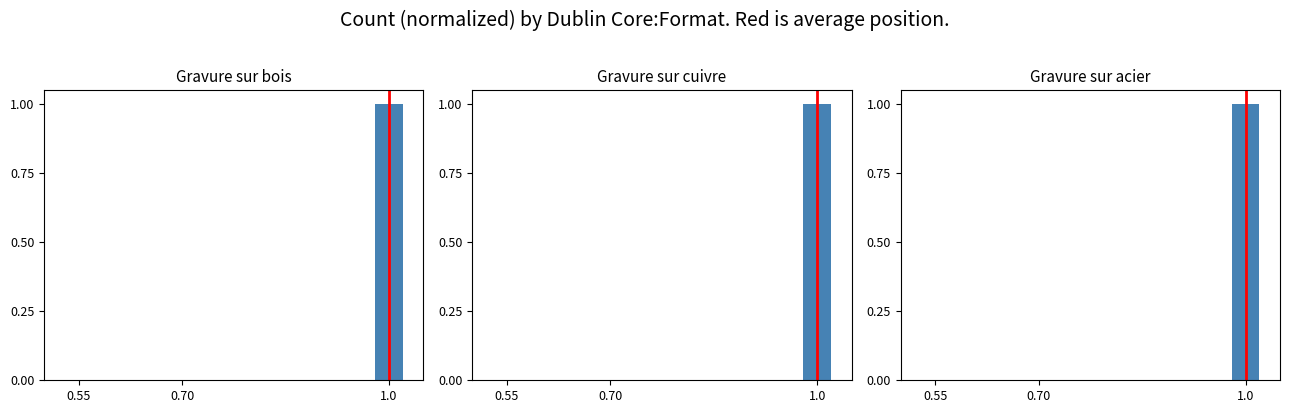

Which label corresponds to the largest value in the chart?

1.0